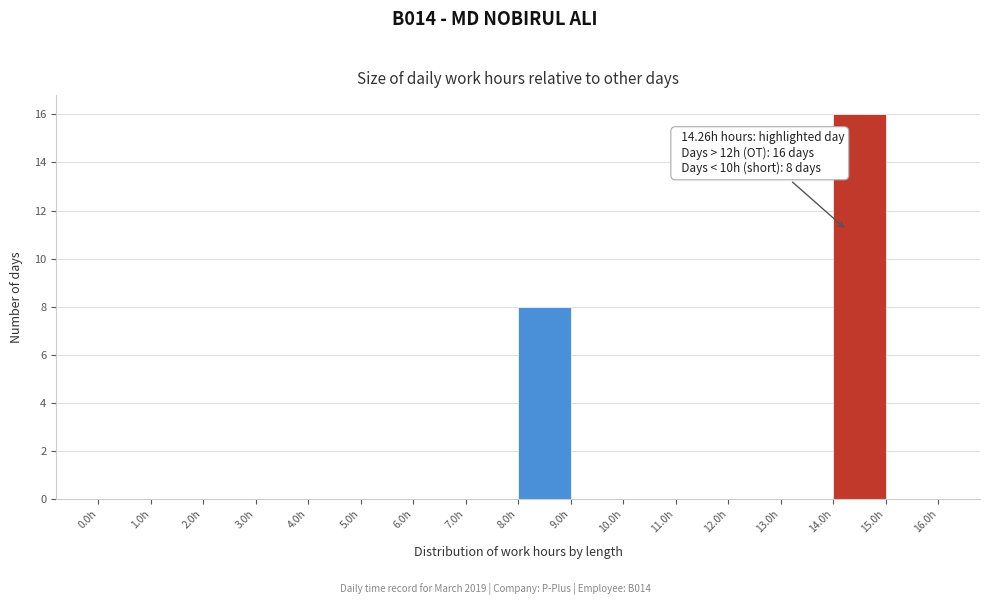

Which range on the x-axis has the tallest bar?

14 to 15